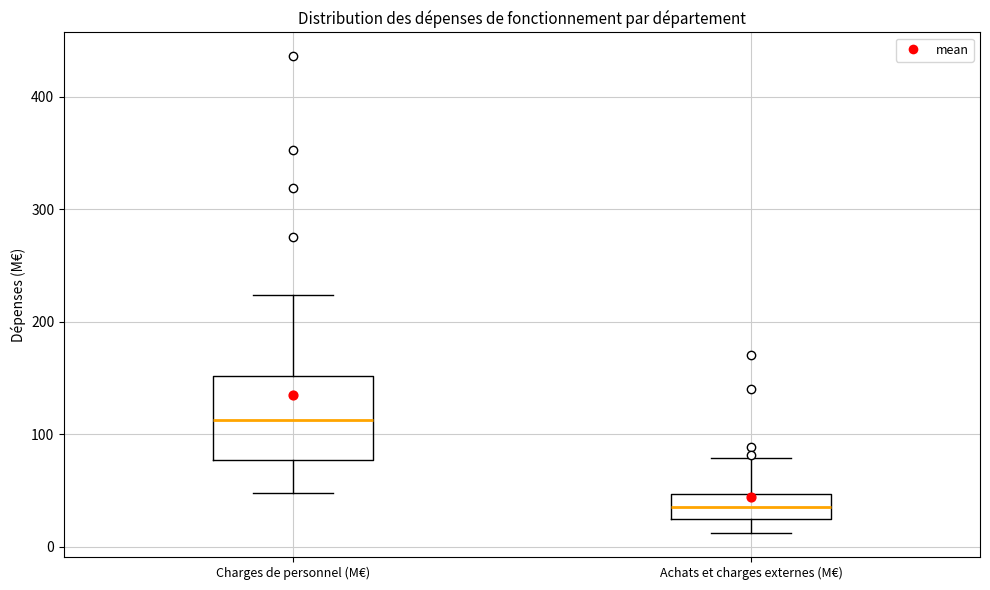

Comparing the boxes themselves (not the whiskers), which one is the tallest?

Charges de personnel (M€)